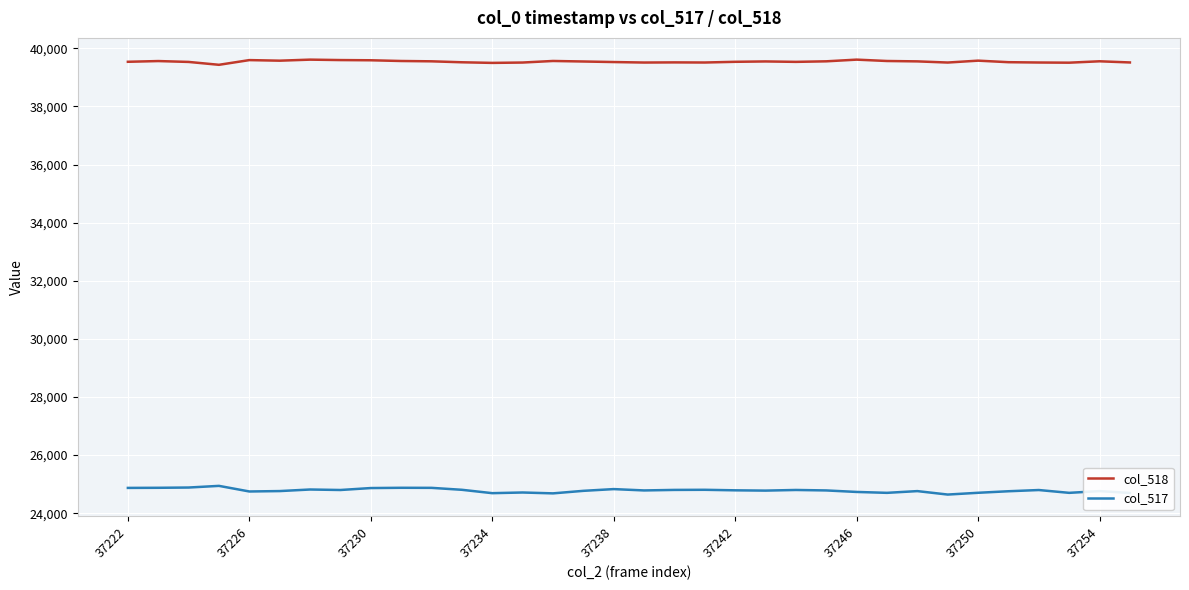

How many lines are shown in the chart?

2